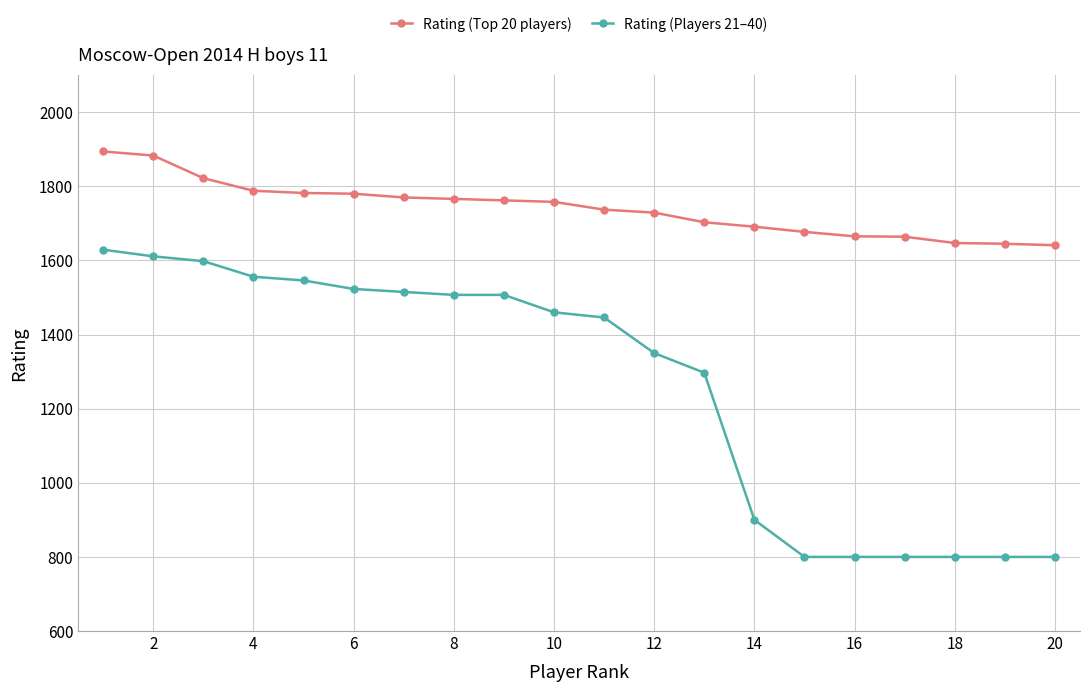

What is the average value of the Rating (Players 21–40) series?

1262